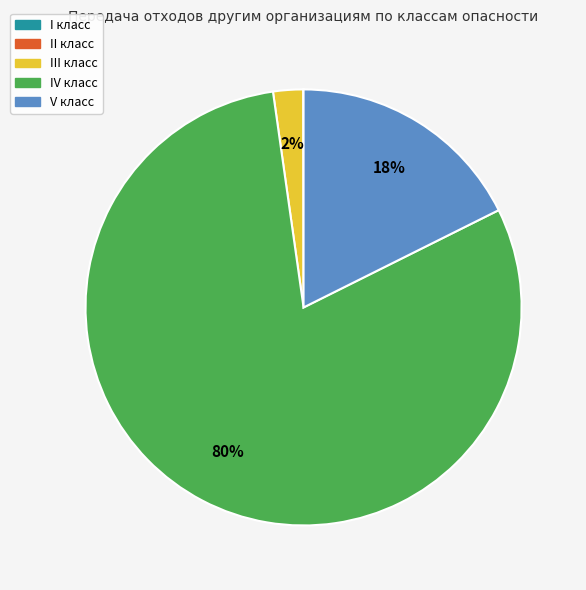

Which category has the biggest portion of the pie?

IV класс